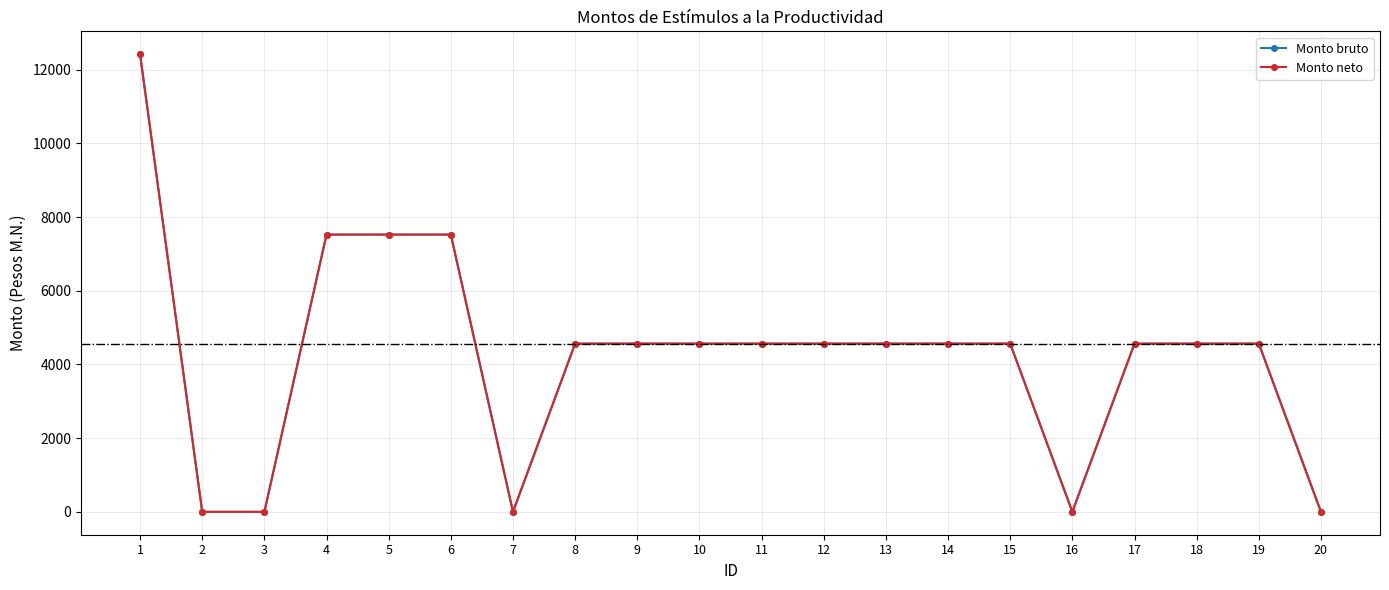

How many lines are shown in the chart?

2